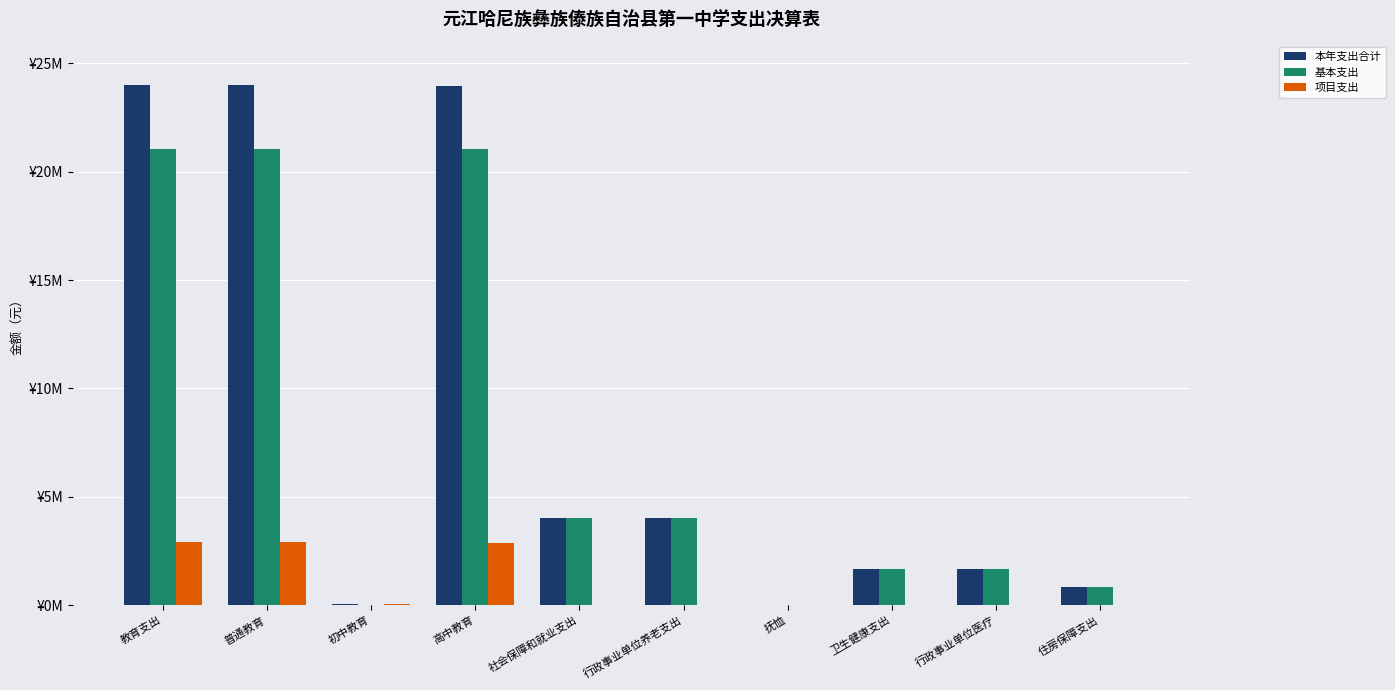

Is the value of 项目支出 at 普通教育 greater than the value of 基本支出 at 住房保障支出?

Yes